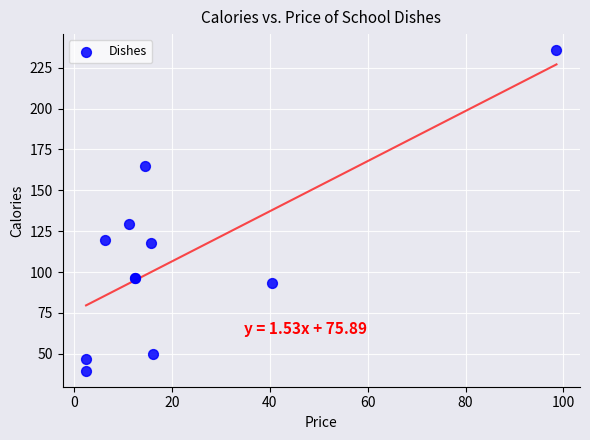

What Y value in the scatter plot is closest to 137?

129.5